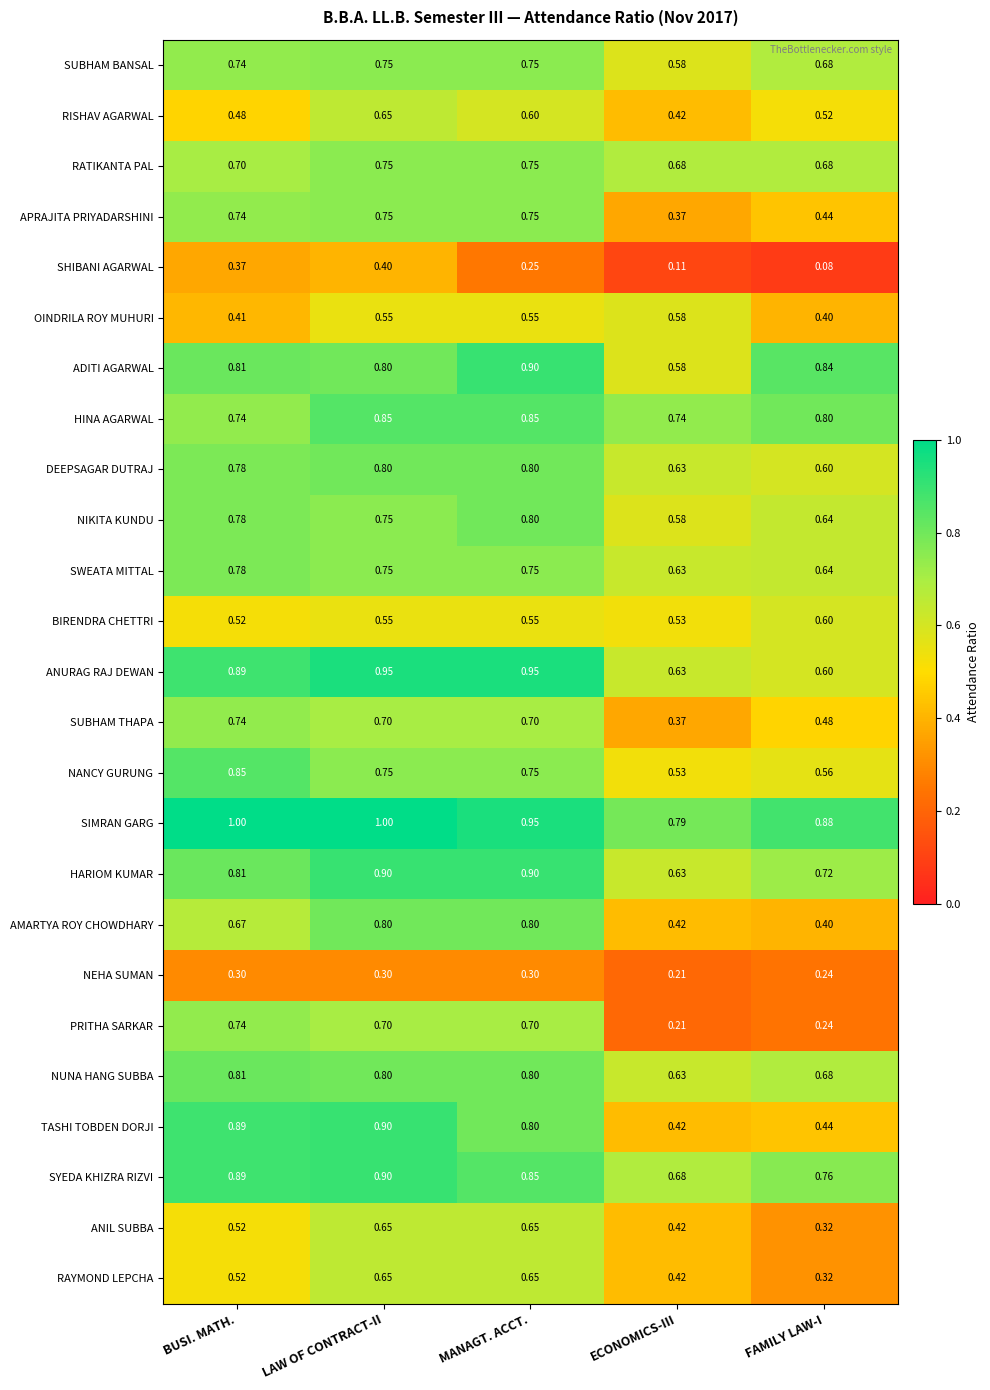

Between LAW OF CONTRACT-II and MANAGT. ACCT., which series saw the biggest shift?

SHIBANI AGARWAL